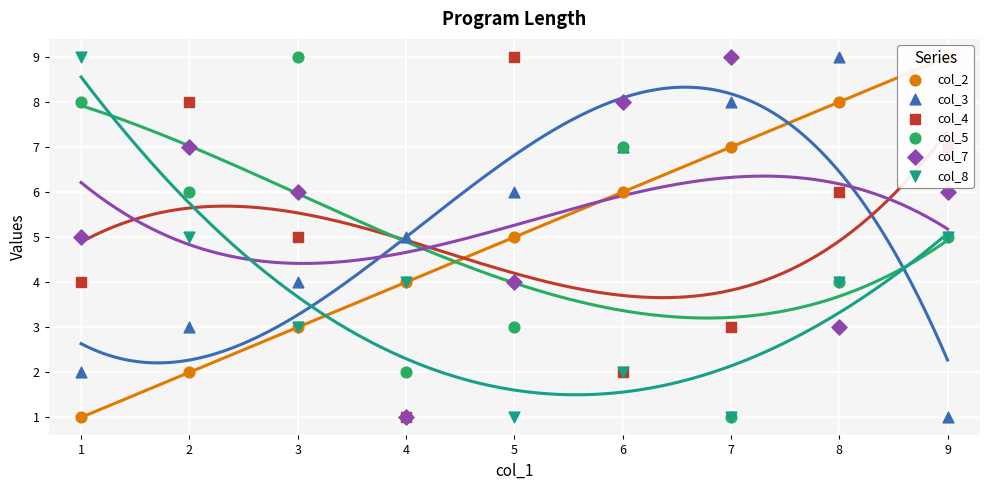

Which series reaches the maximum Y coordinate?

col_2